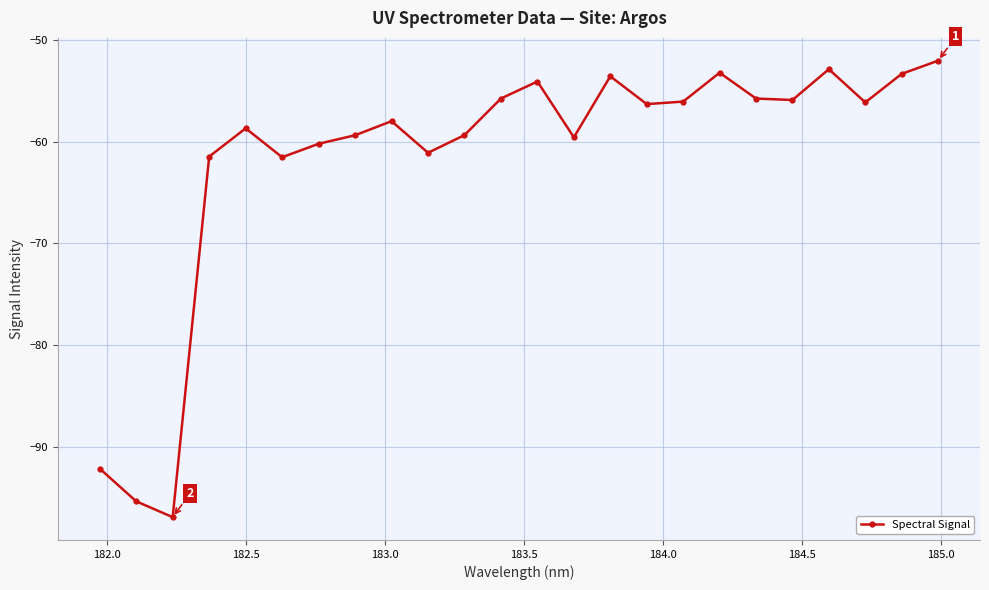

True or false: the data has more than 0 interior local peaks.

True